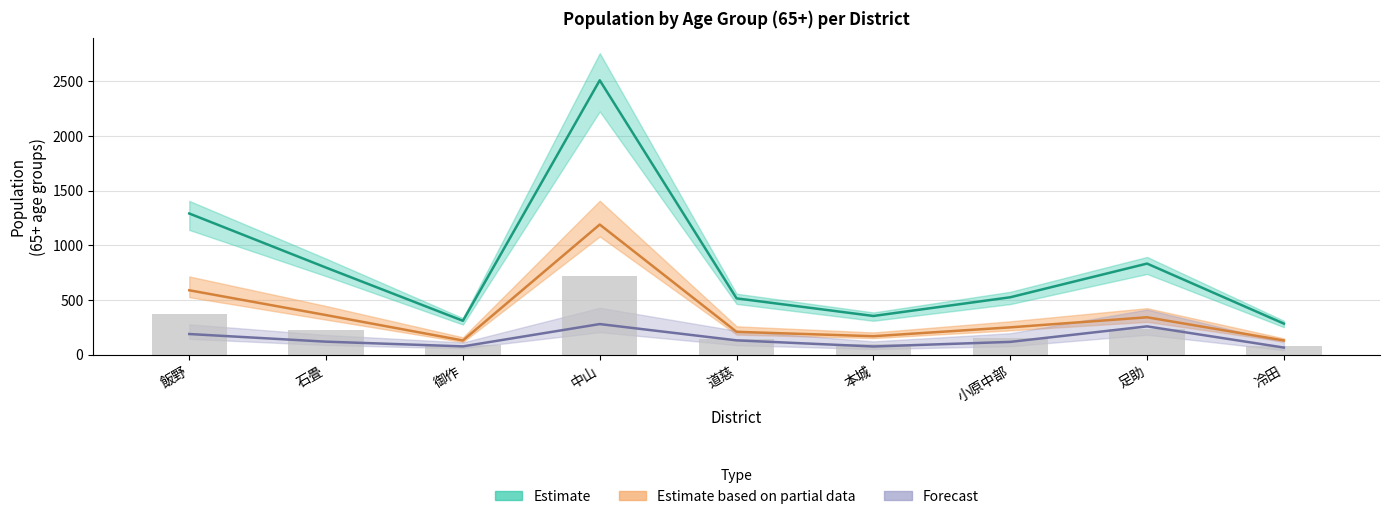

What is the total value across all series at 小原中部?

1042.0